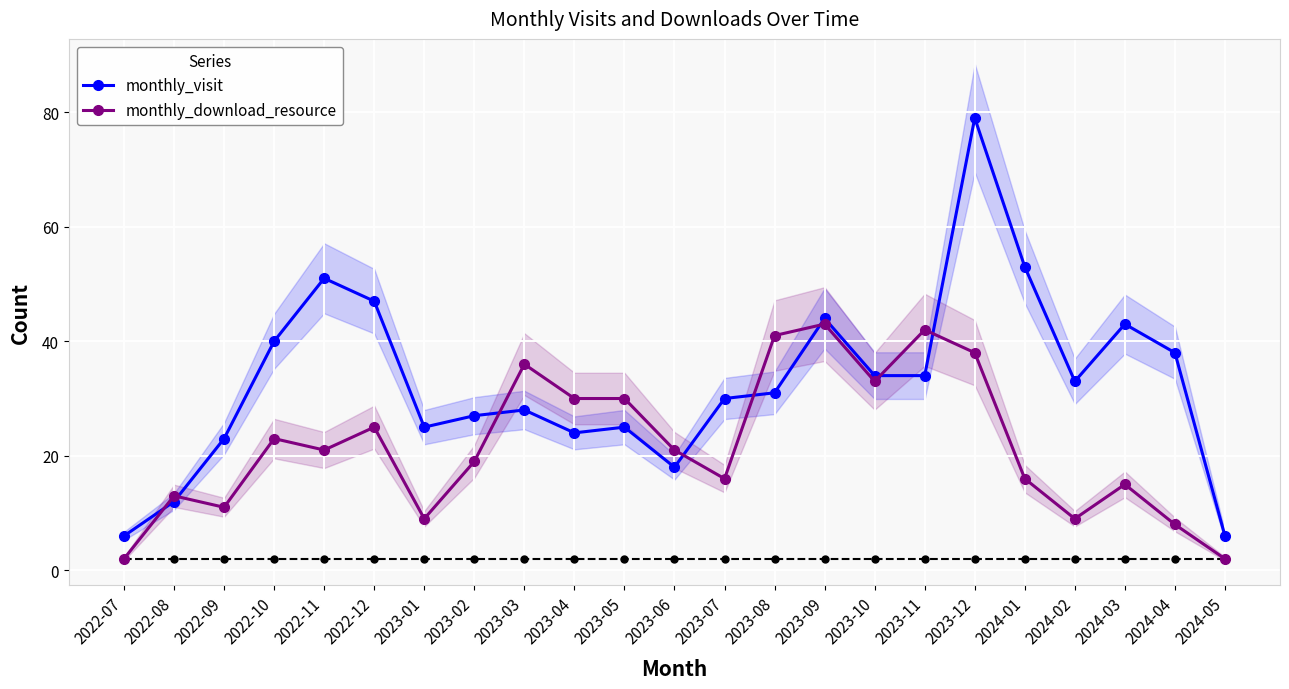

How many lines are shown in the chart?

2